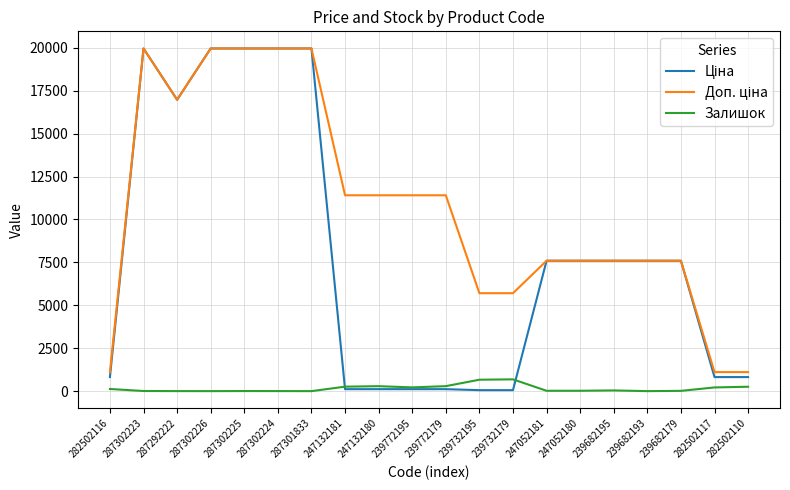

What is the total value across all series at 287301833?

39928.3